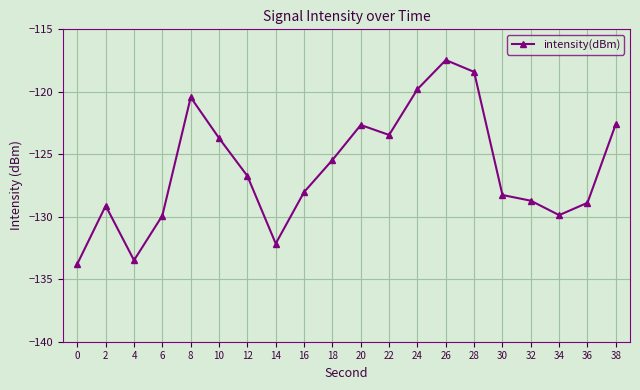

What is the change in value from 8 to 10?

-3.3